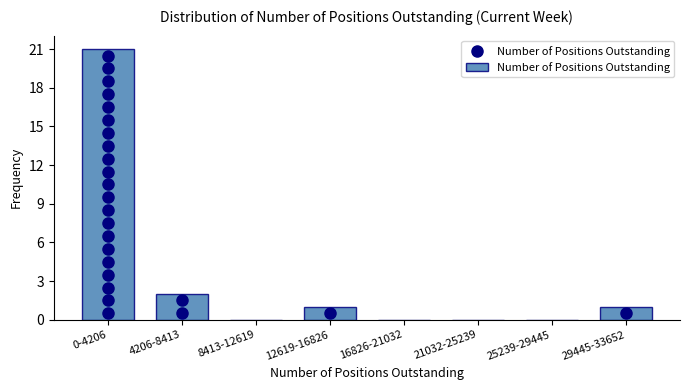

Reading right to left, what are all the values shown in this chart?

29445-33652=1	25239-29445=0	21032-25239=0	16826-21032=0	12619-16826=1	8413-12619=0	4206-8413=2	0-4206=21